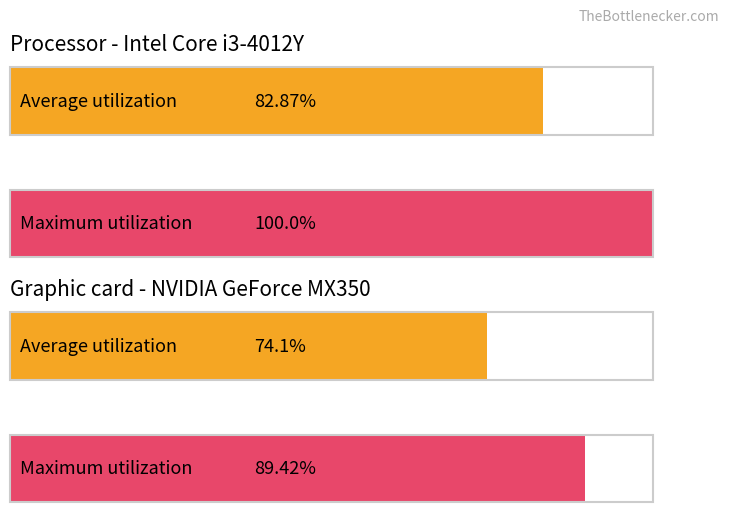

Does the chart contain any negative values?

No